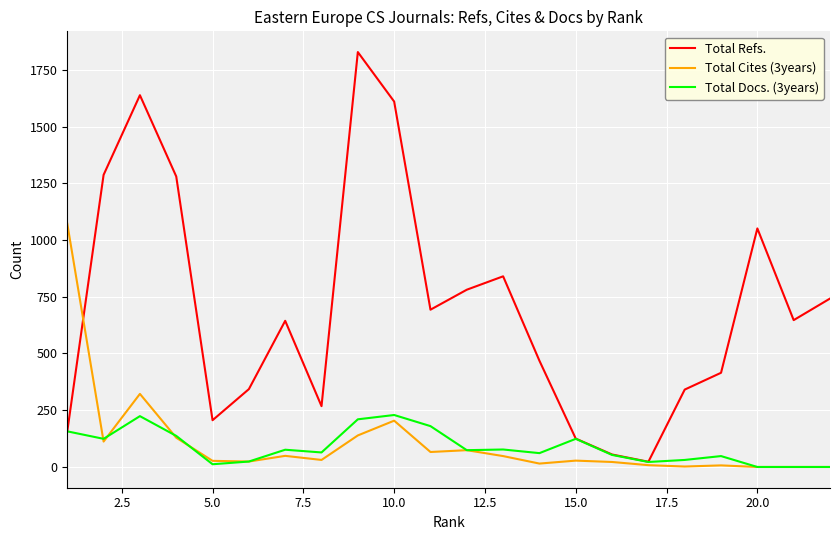

Rank the series by their maximum value, from lowest to highest.

Total Docs. (3years), Total Cites (3years), Total Refs.